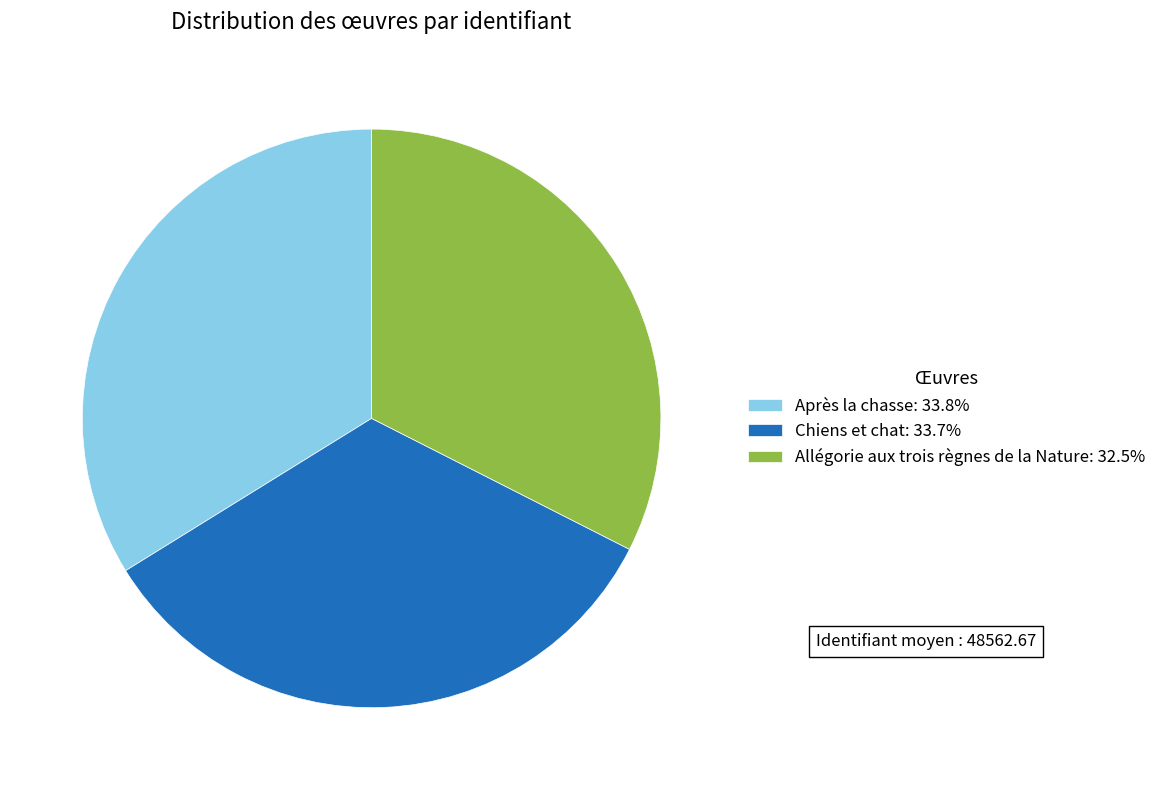

Combined, do Après la chasse: 33.8% and Chiens et chat: 33.7% account for over 50%?

Yes